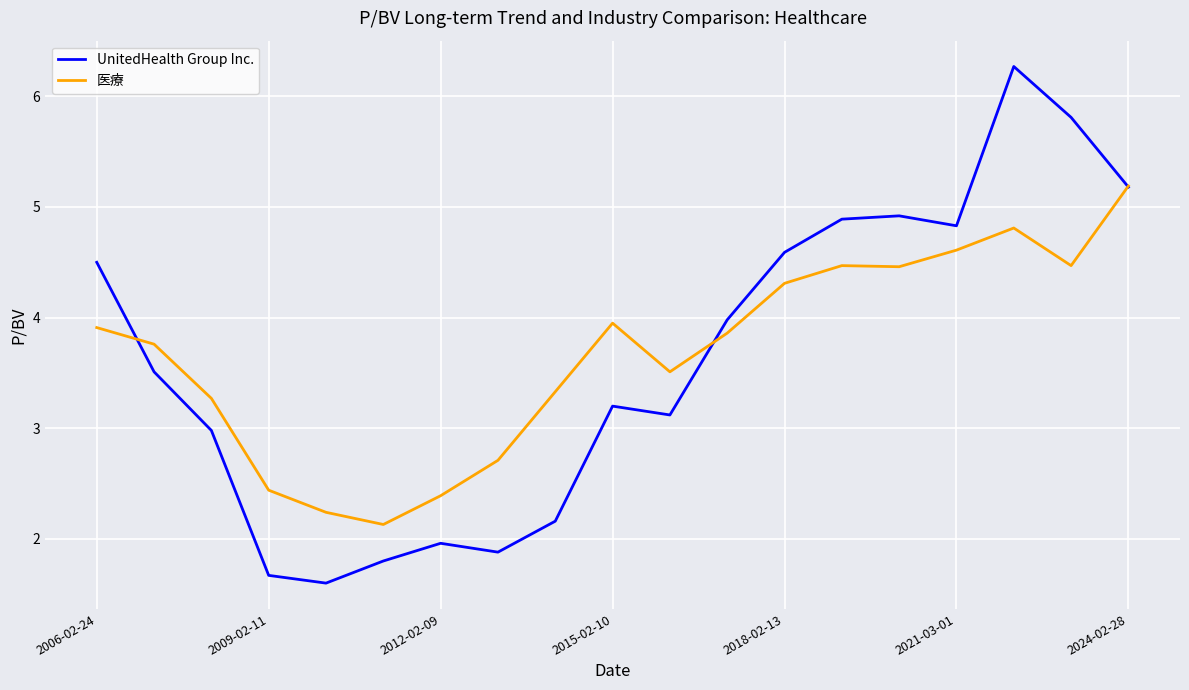

What is the average value of the 医療 series?

3.7